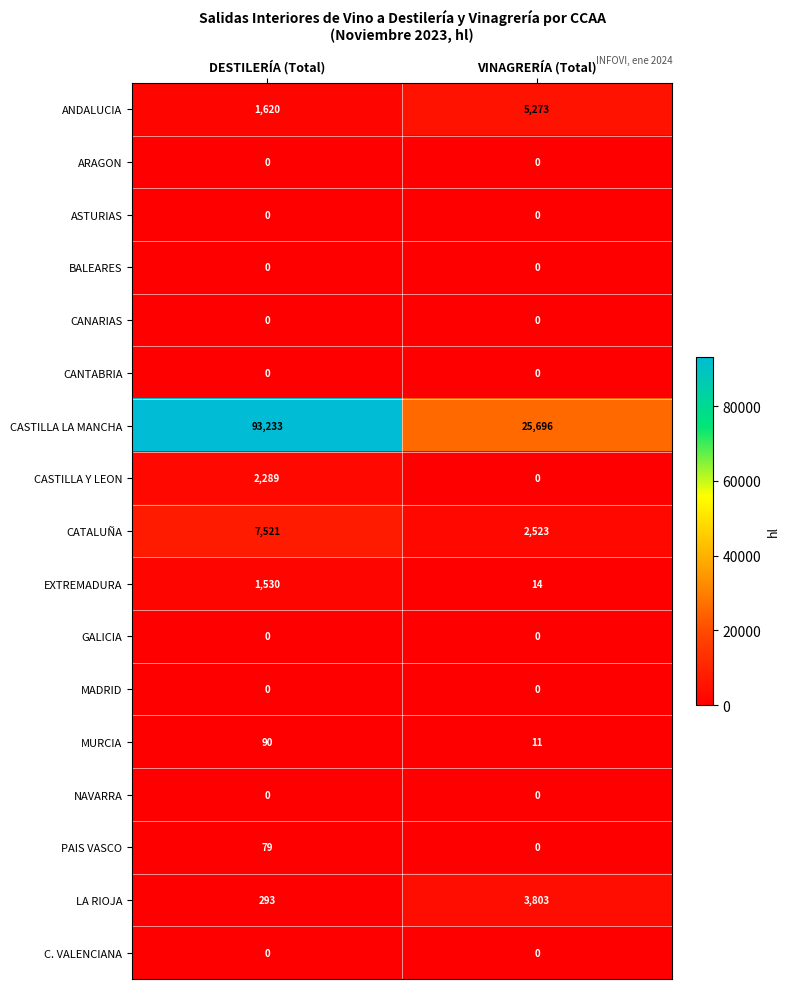

Which series has the largest total across all categories?

CASTILLA LA MANCHA